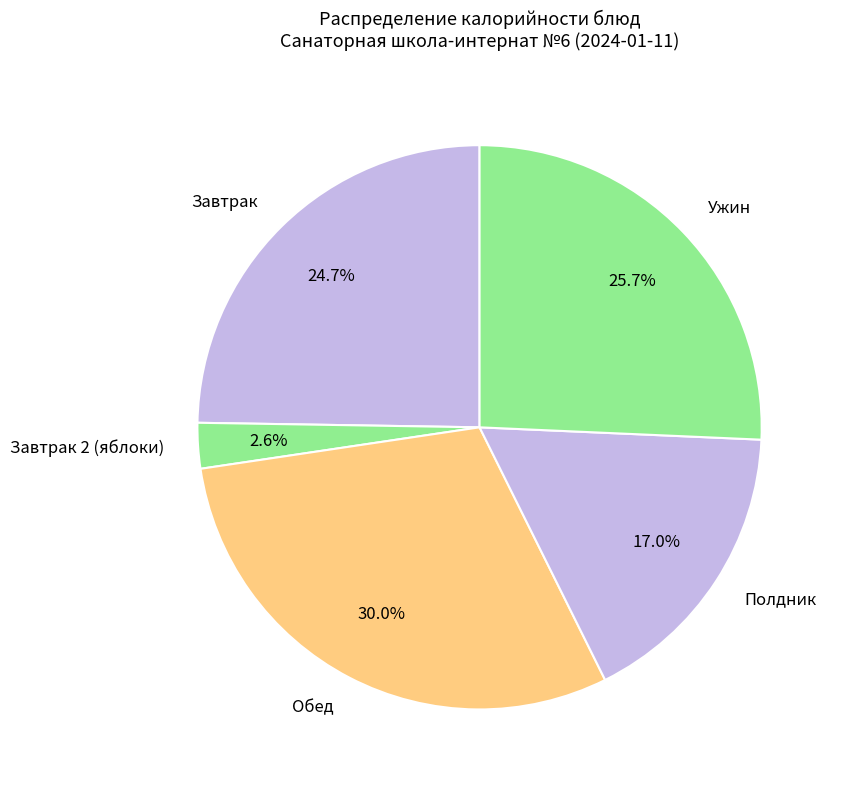

Which slice is the largest?

Обед